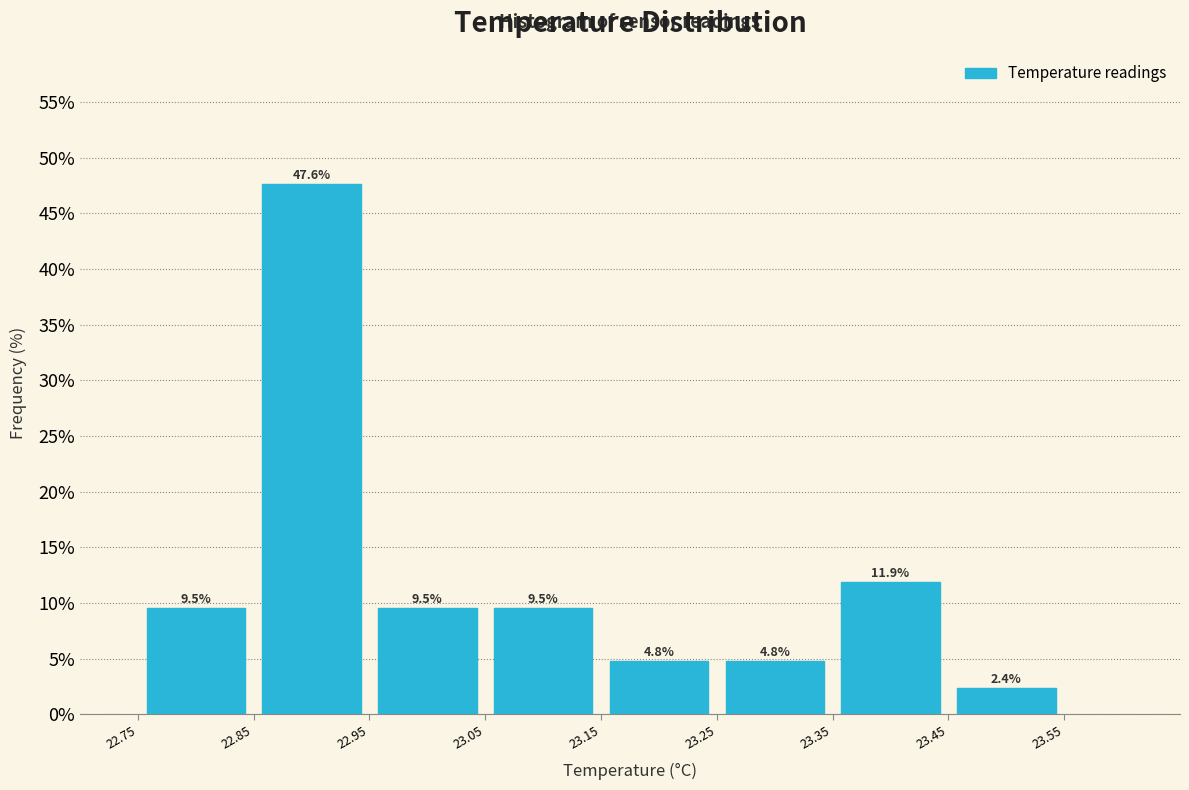

How tall is the bar that spans 22.75 to 22.85 on the x-axis?

9.5